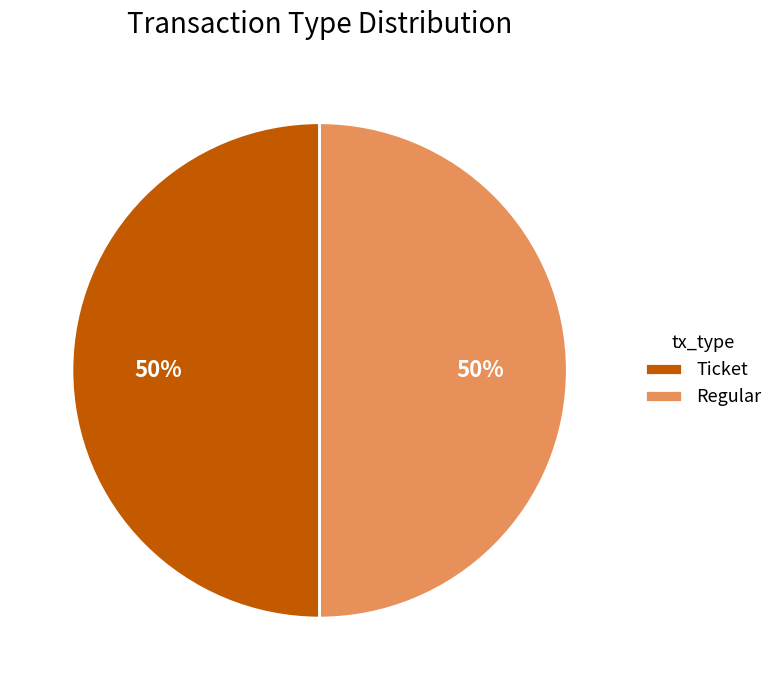

How many segments does this pie chart have?

2